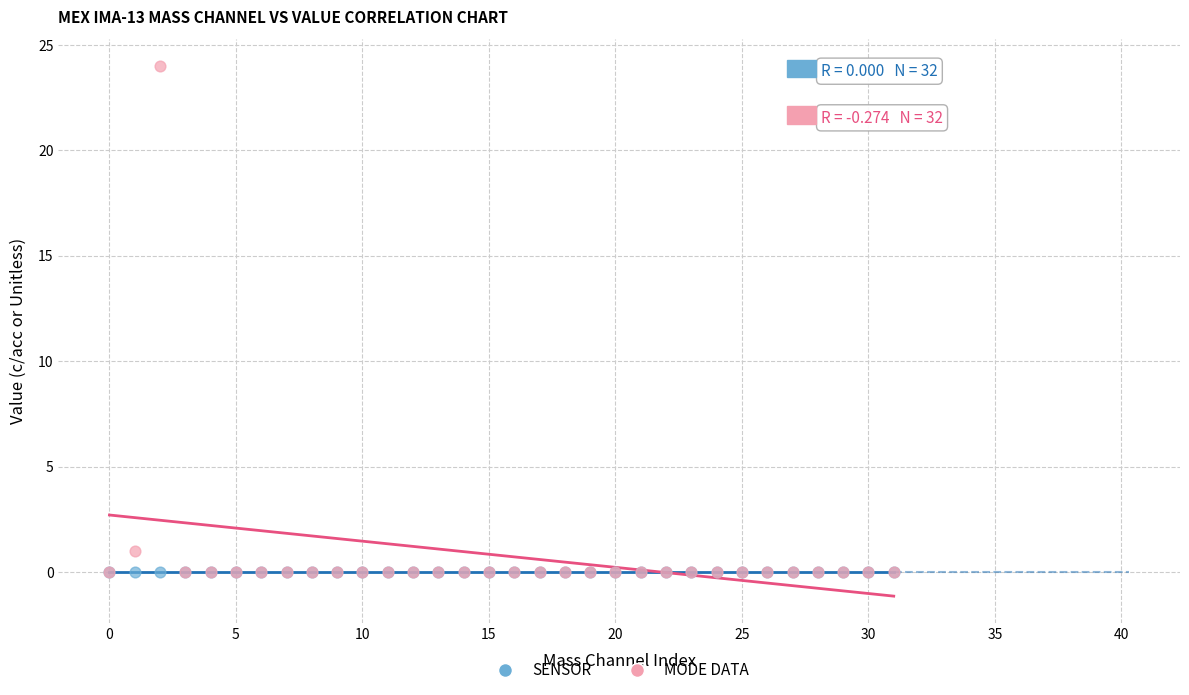

Which series contains the highest Y value?

MODE DATA